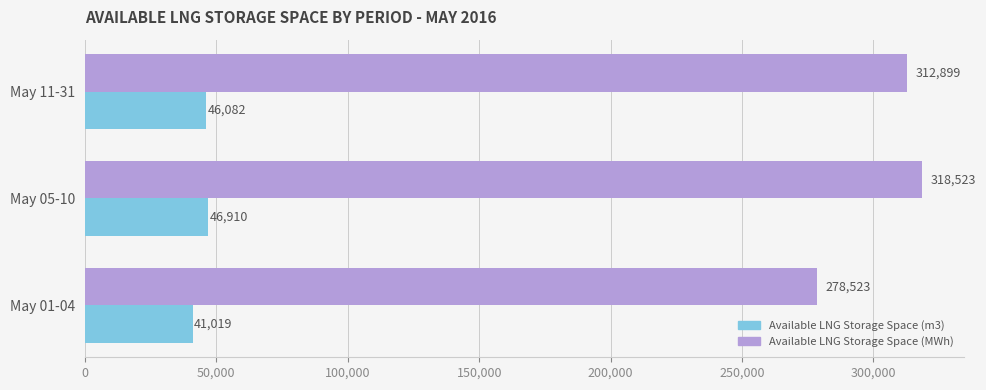

True or false: Available LNG Storage Space (m3) has a value of 41019 at May 01-04.

True